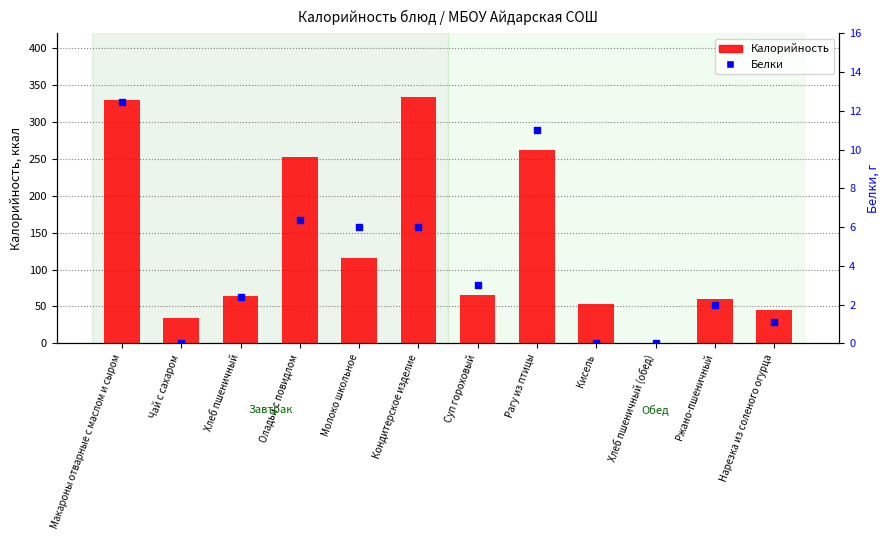

At which category is the sum across all series the highest?

Макароны отварные с маслом и сыром